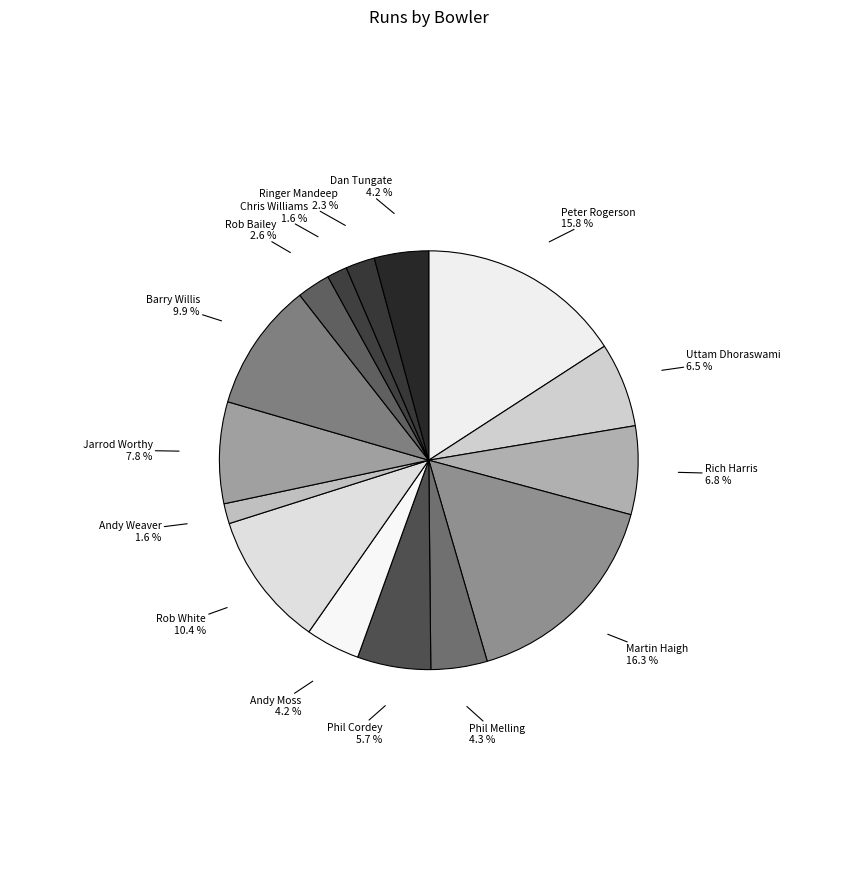

Does any single category account for the majority?

No